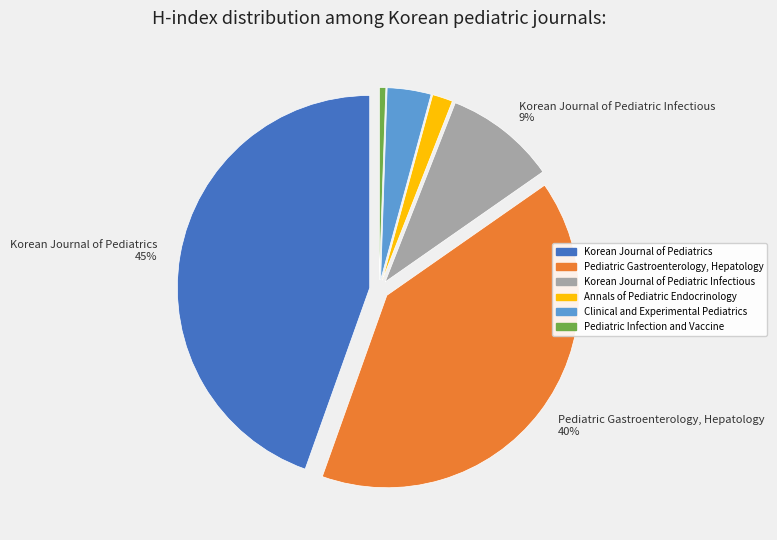

To the nearest percent, what is the average slice percentage?

17%